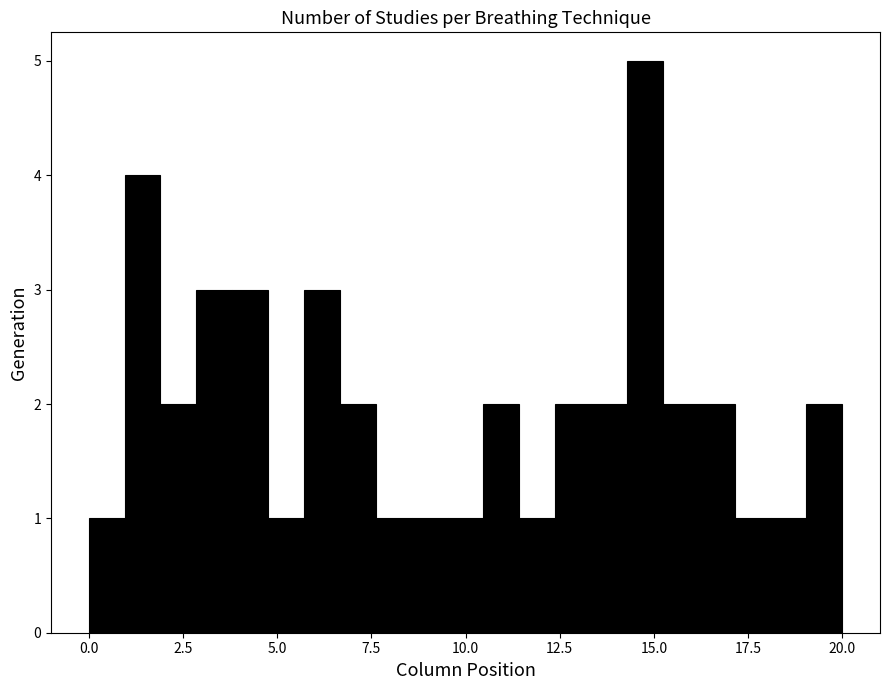

Around what value on the x-axis is the tallest bar? Give the approximate position of its centre, as read against the axis.

15.0